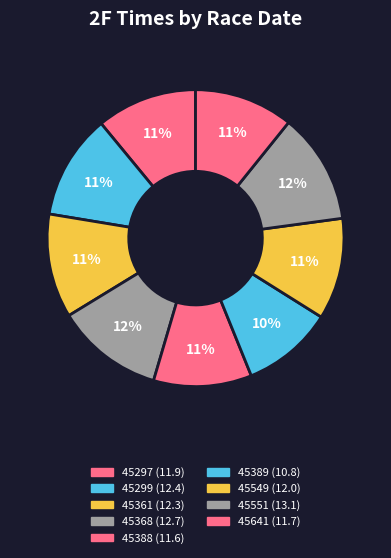

Is there any slice that represents more than half of the pie?

No